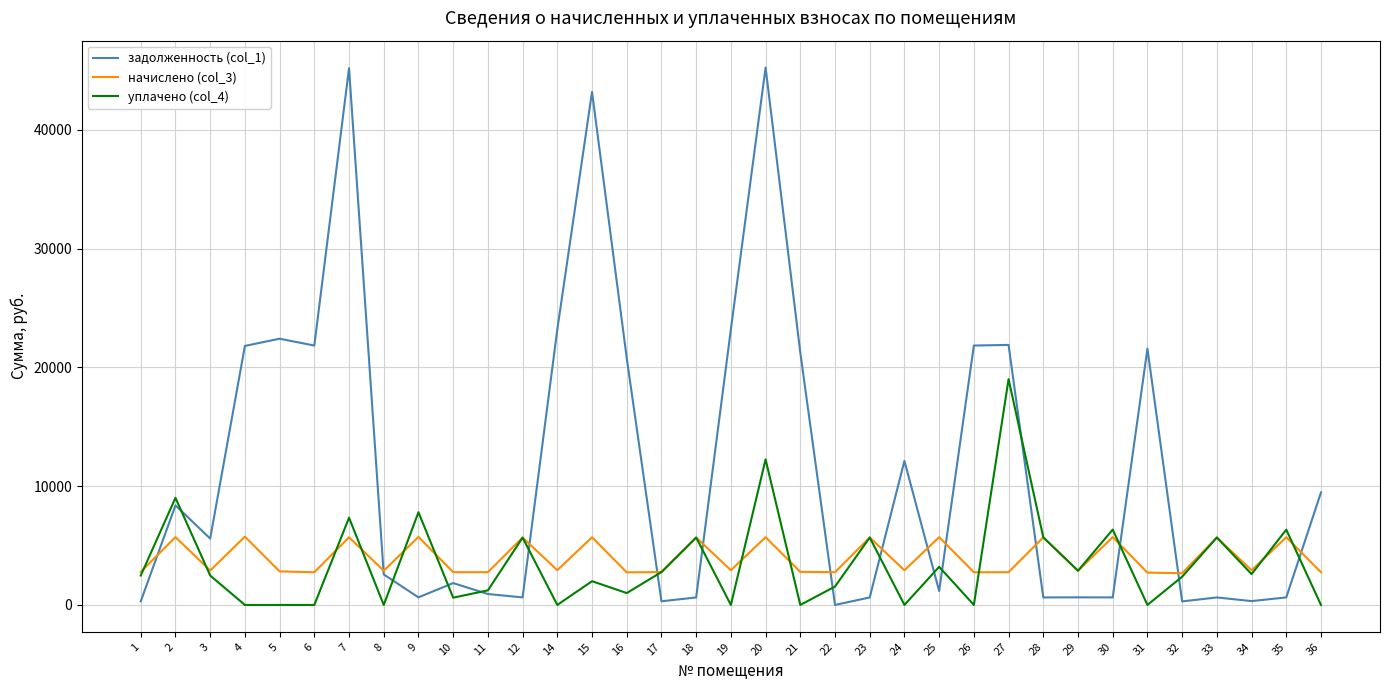

What is the minimum value for начислено (col_3)?

2674.7